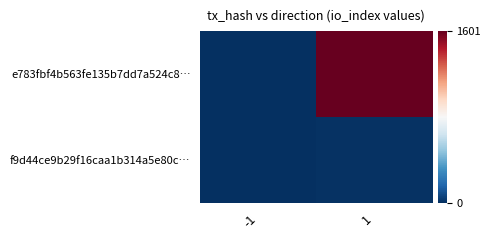

List the series in order of their overall mean, highest first.

e783fbf4b563fe135b7dd7a524c8…, f9d44ce9b29f16caa1b314a5e80c…